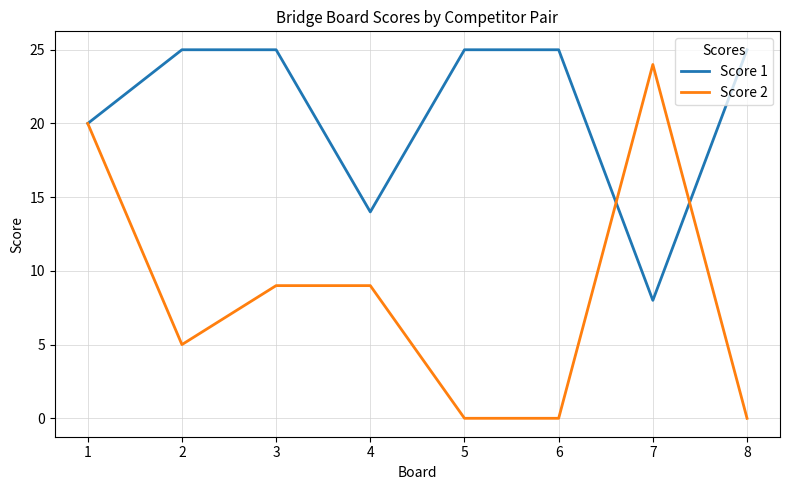

At 5, list the series in order from smallest to largest.

Score 2, Score 1